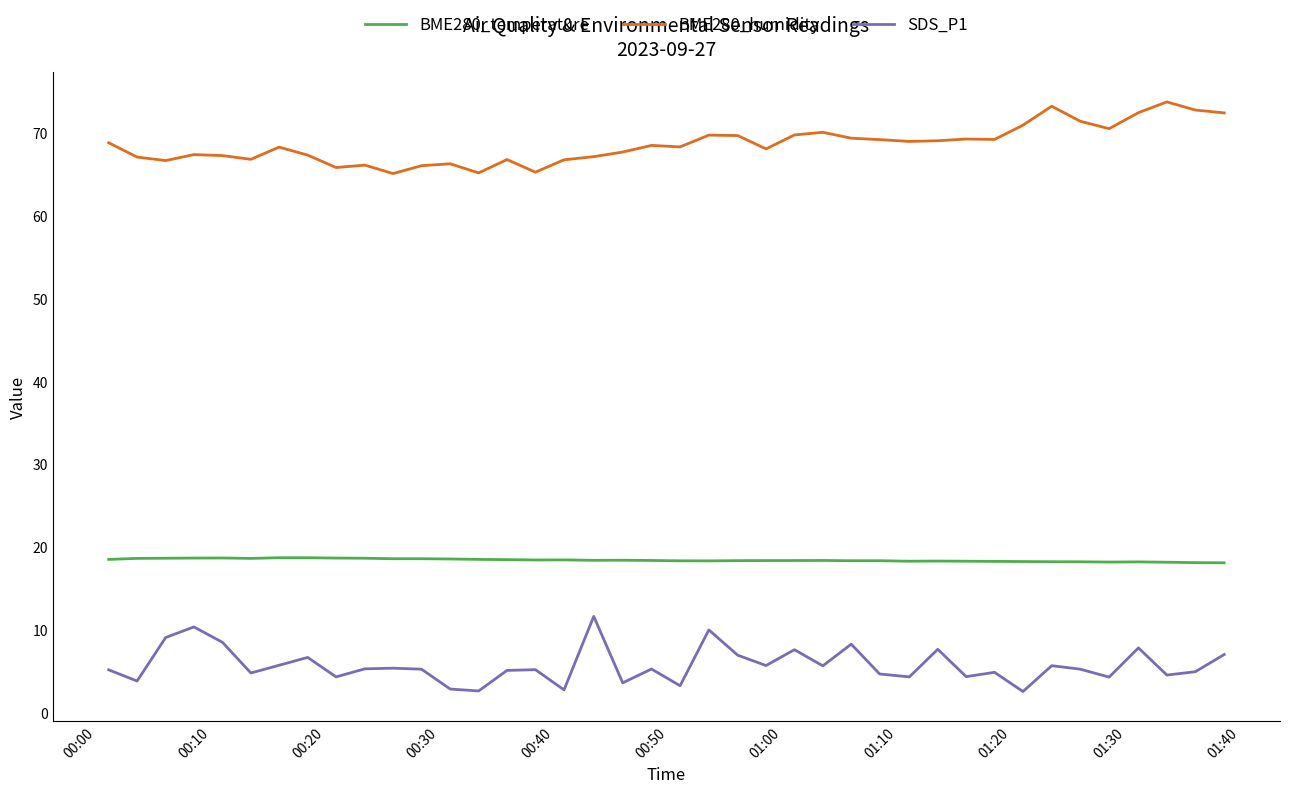

True or false: SDS_P1 has more than 0 interior local peaks.

True